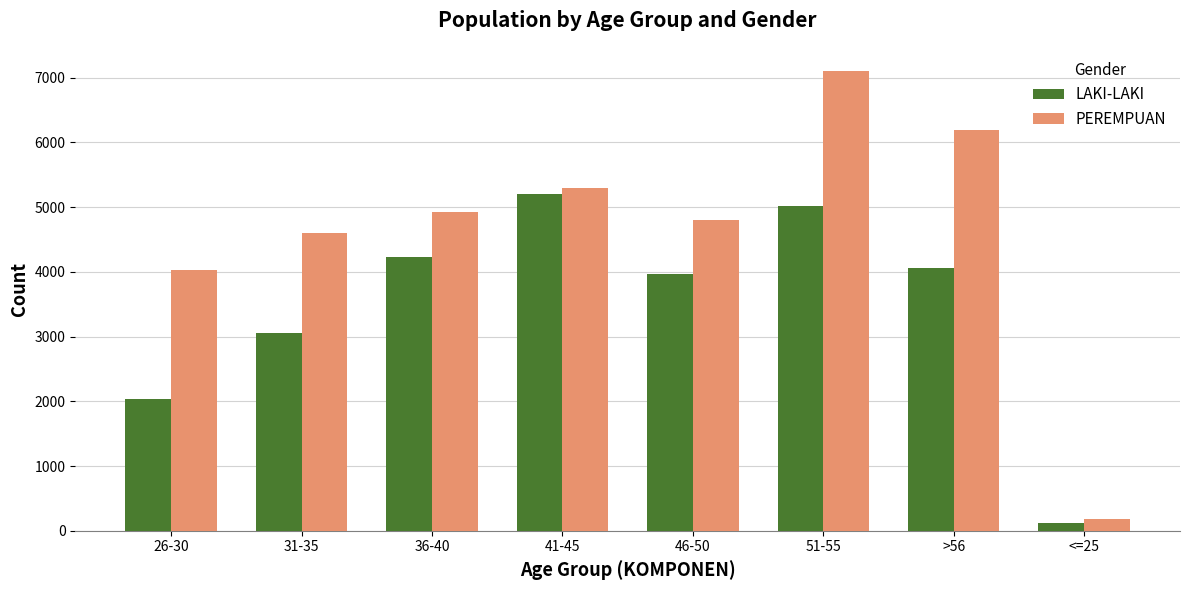

Where does the LAKI-LAKI series first go above 4059?

36-40